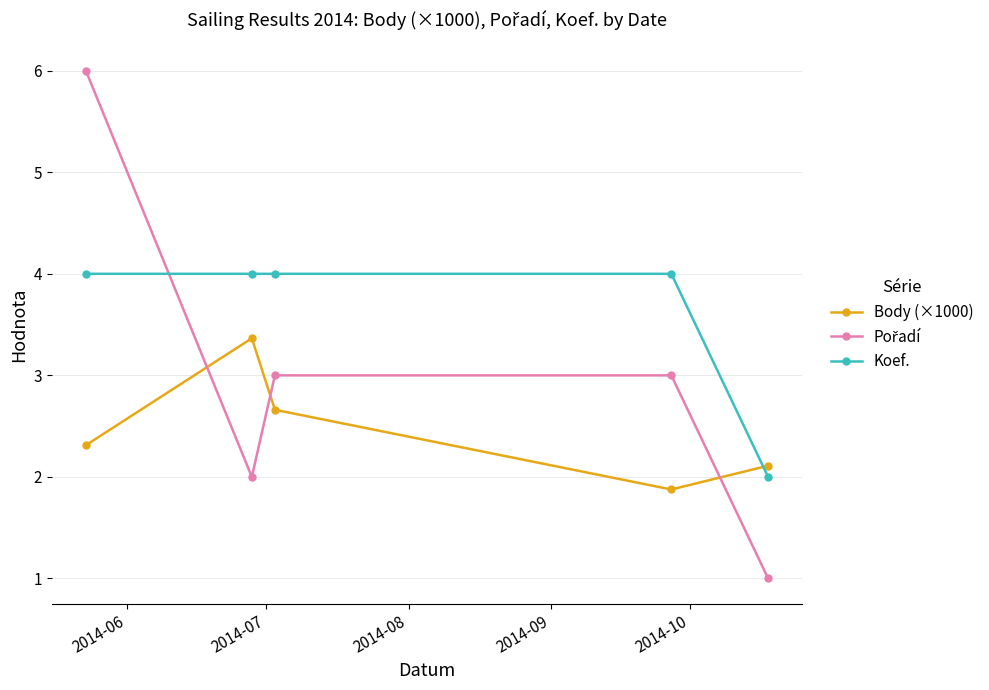

What is the lowest value of the Body (×1000) series?

1.9